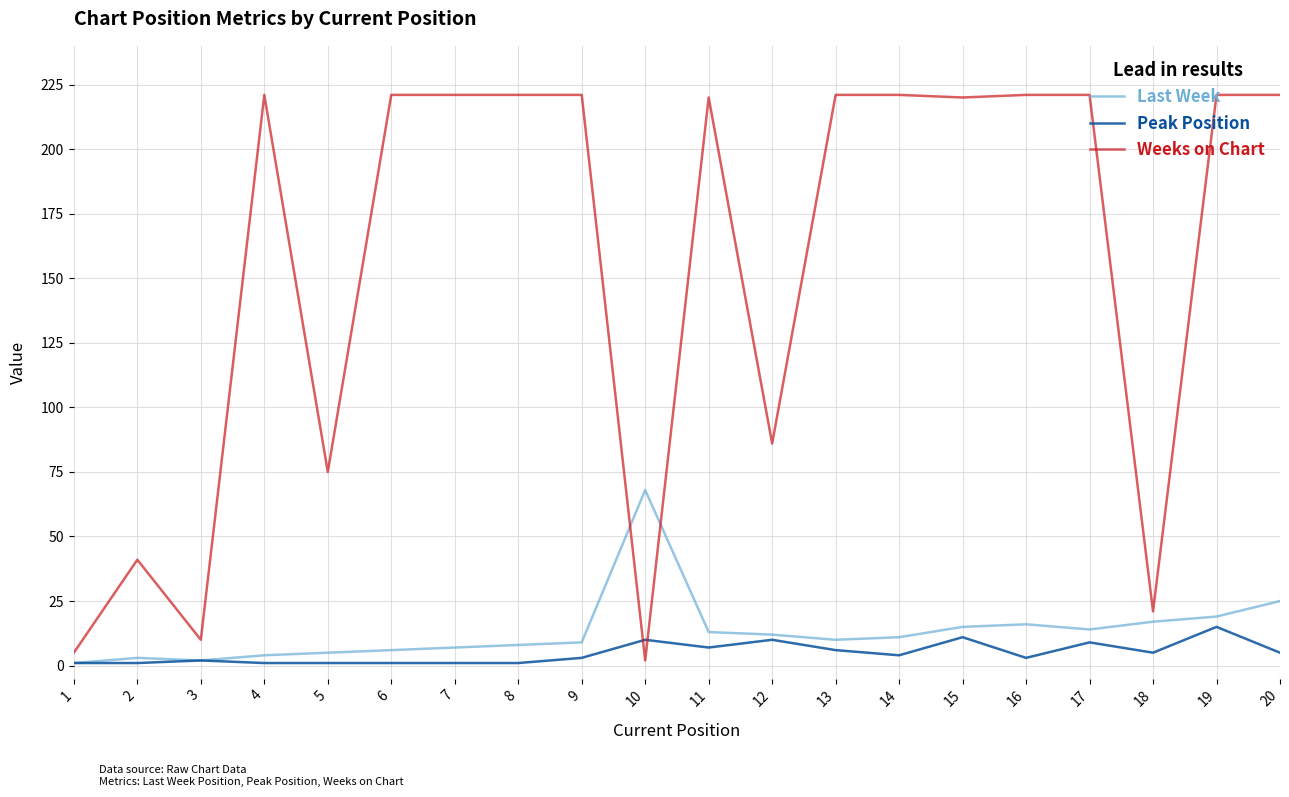

Is it true that Last Week equals 25 at 20?

True